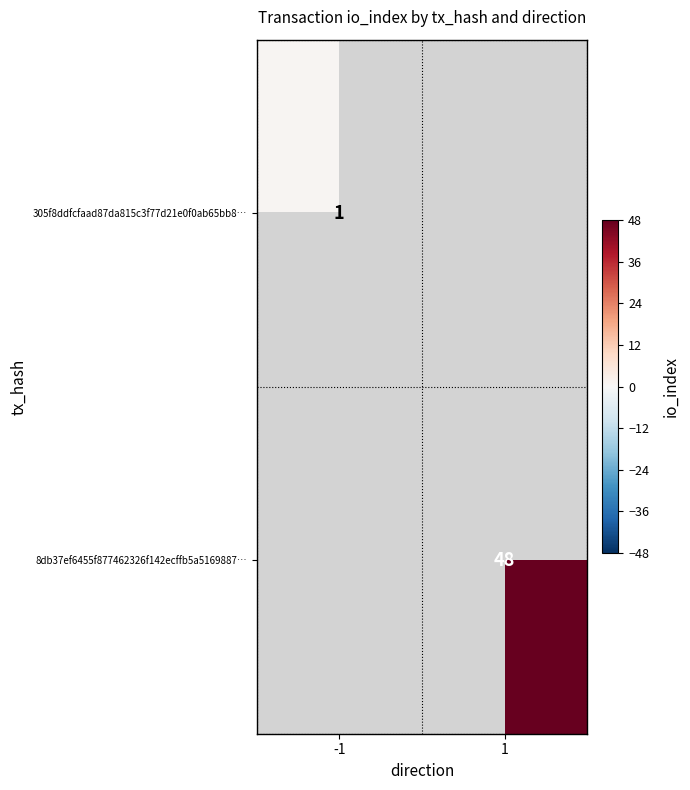

Is it true that 305f8ddfcfaad87da815c3f77d21e0f0ab65bb8… equals 1 at -1?

True